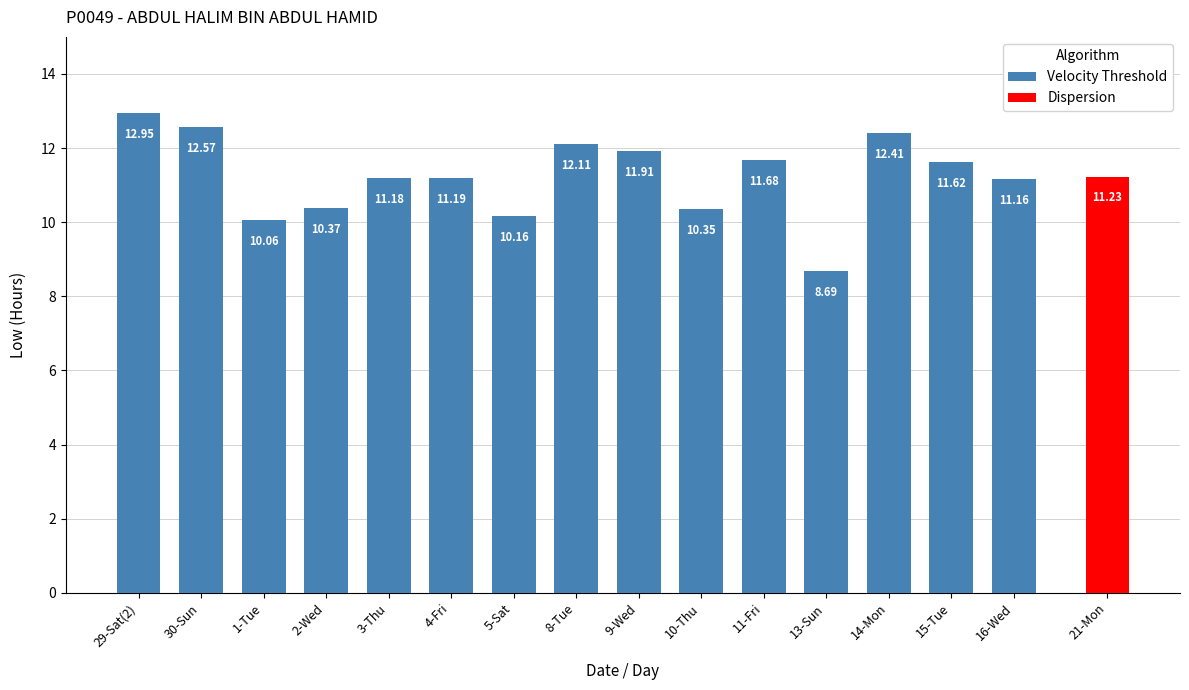

What is the approximate value at 11-Fri?

11.7